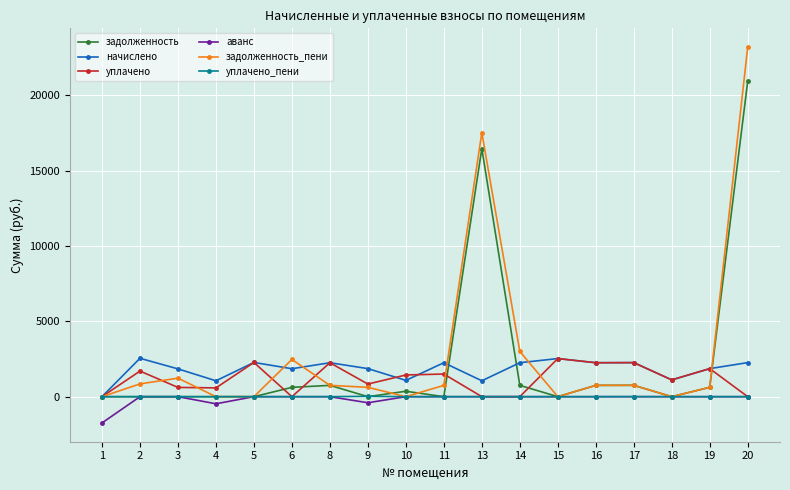

At which label is аванс closest to -871?

4